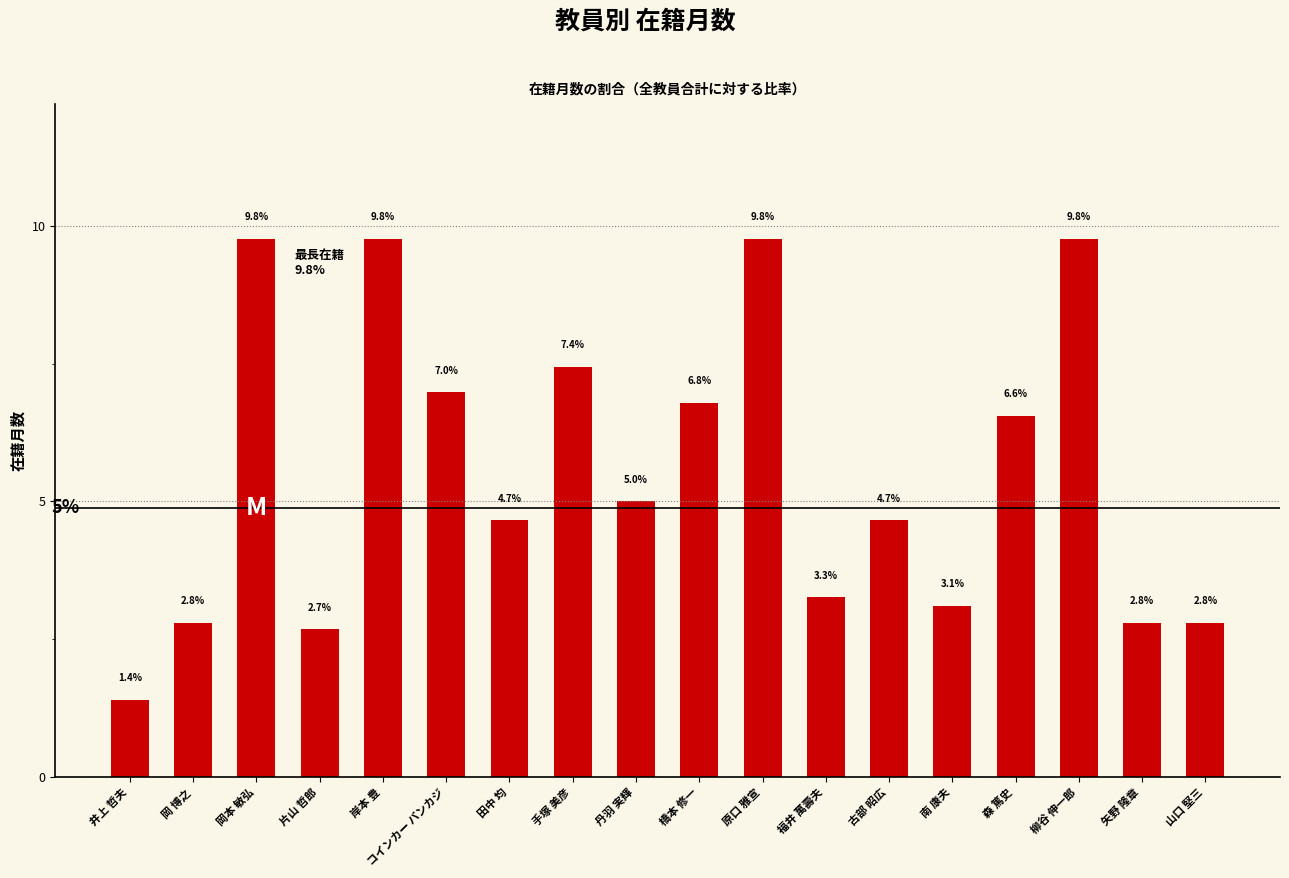

What is the label of the 6th bar from the right?

古部 昭広